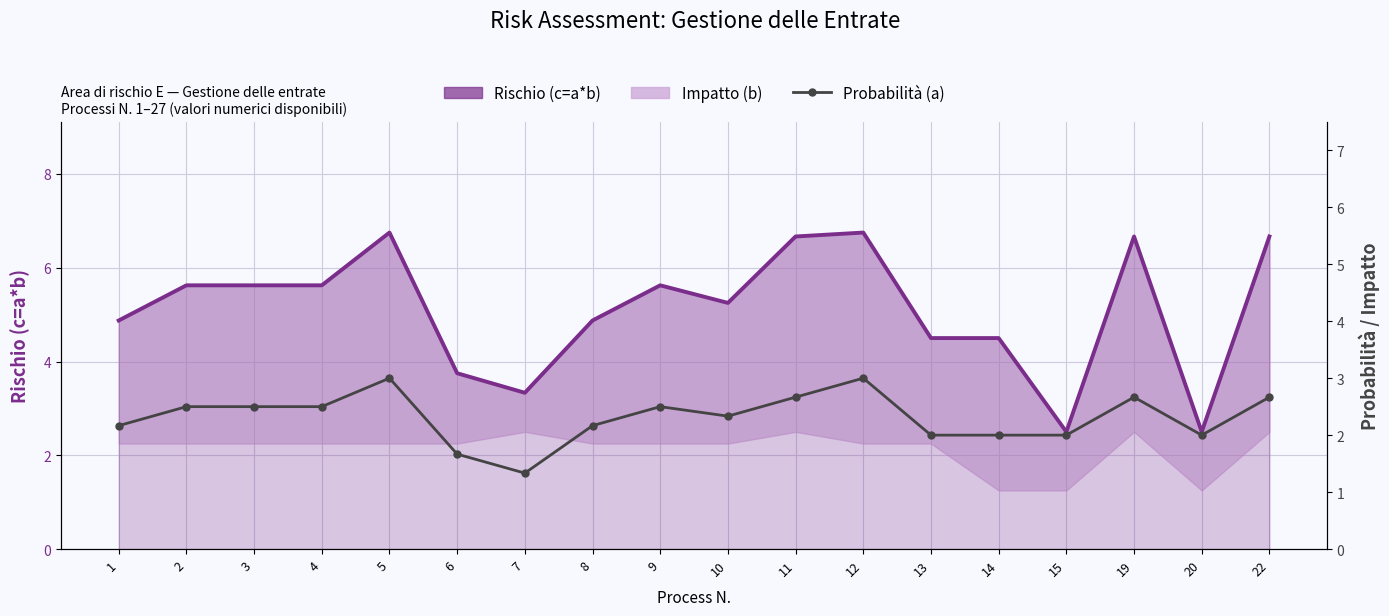

Which series has the largest range (max minus min)?

Rischio (c=a*b)